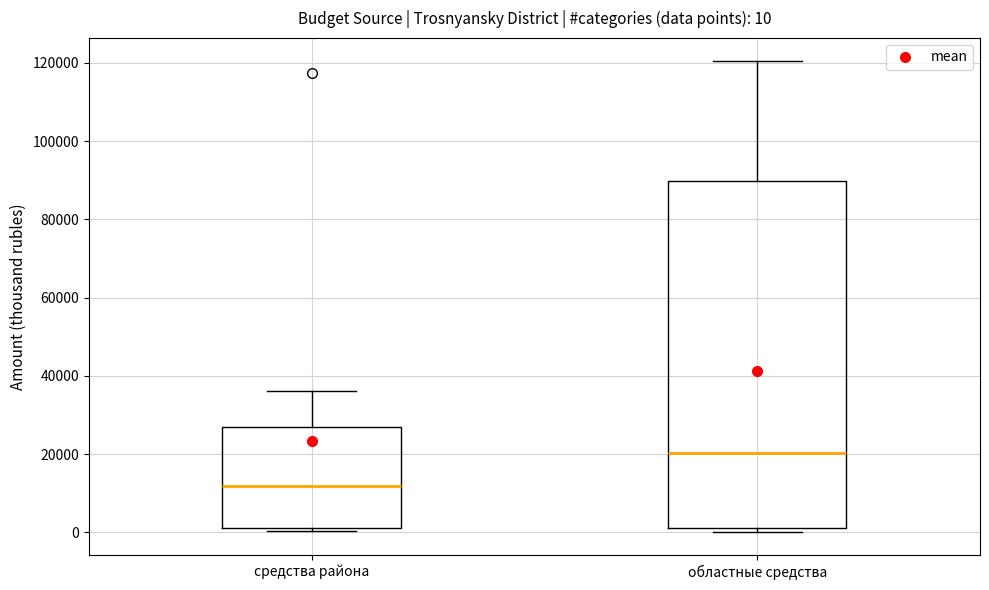

Which box is the tallest, from its lower edge to its upper edge?

областные средства